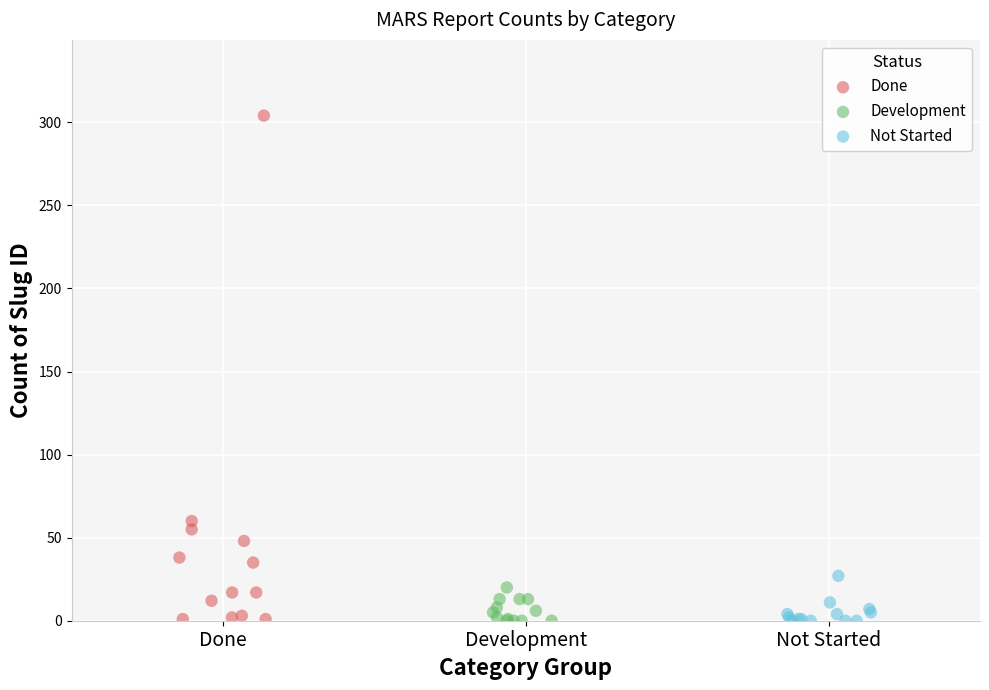

Which series has the largest Y range (max minus min)?

Done